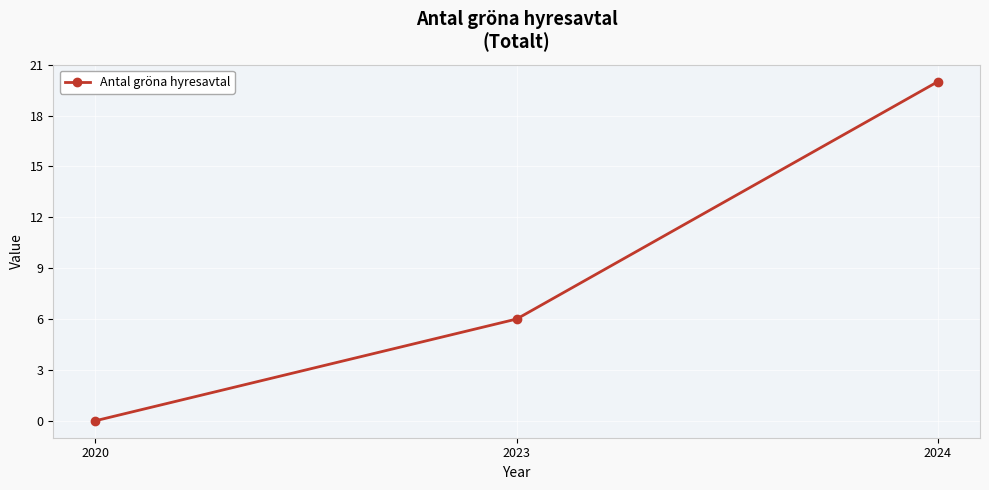

What is the sum of all values?

26